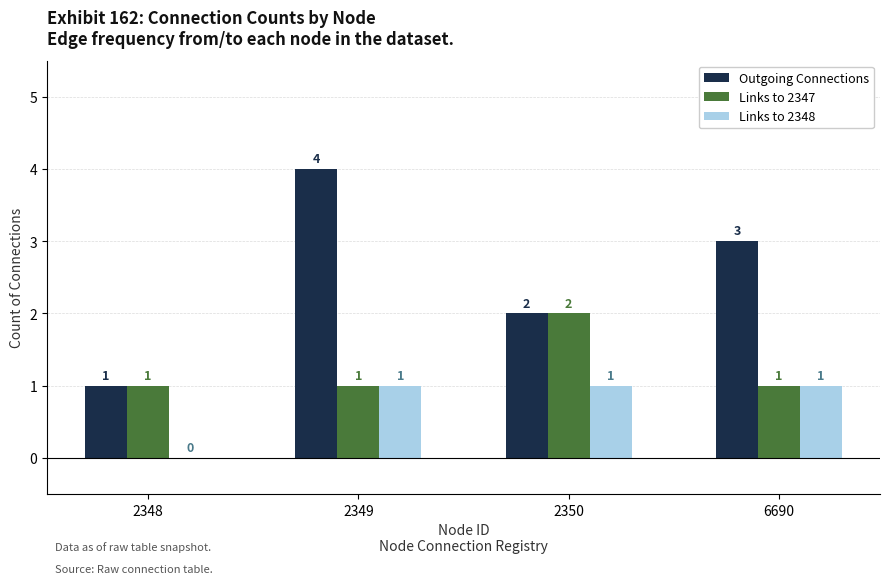

Which series has the largest total across all categories?

Outgoing Connections